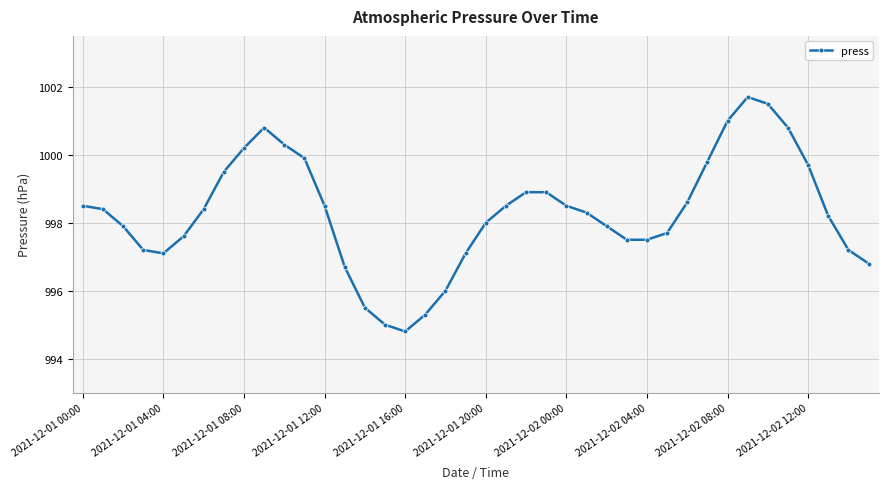

What is the value of the 8th point from the left?

999.5